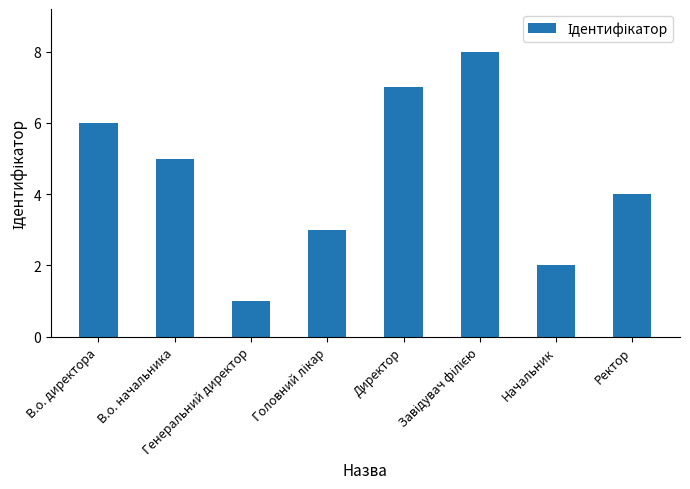

What is the label of the 8th bar from the left?

Ректор